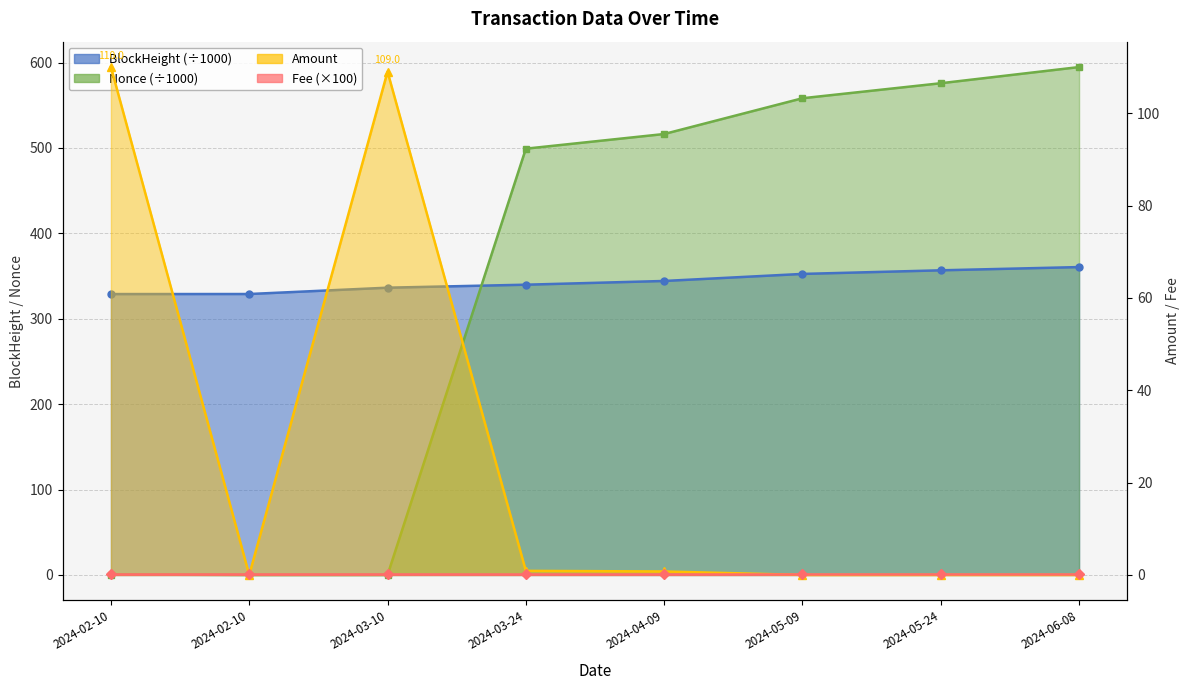

What is the total value across all series at 2024-06-08?

955.4